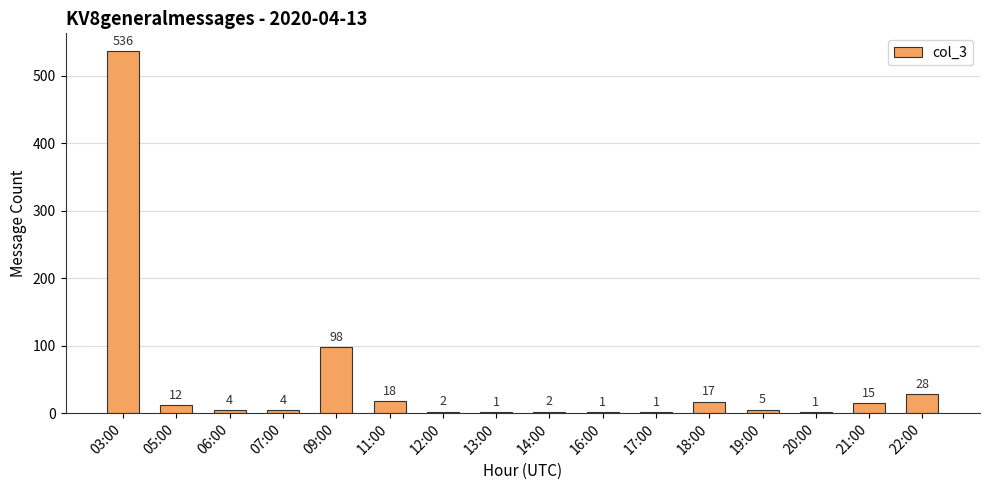

The chart shows a value of 17 at 18:00. True or false?

True